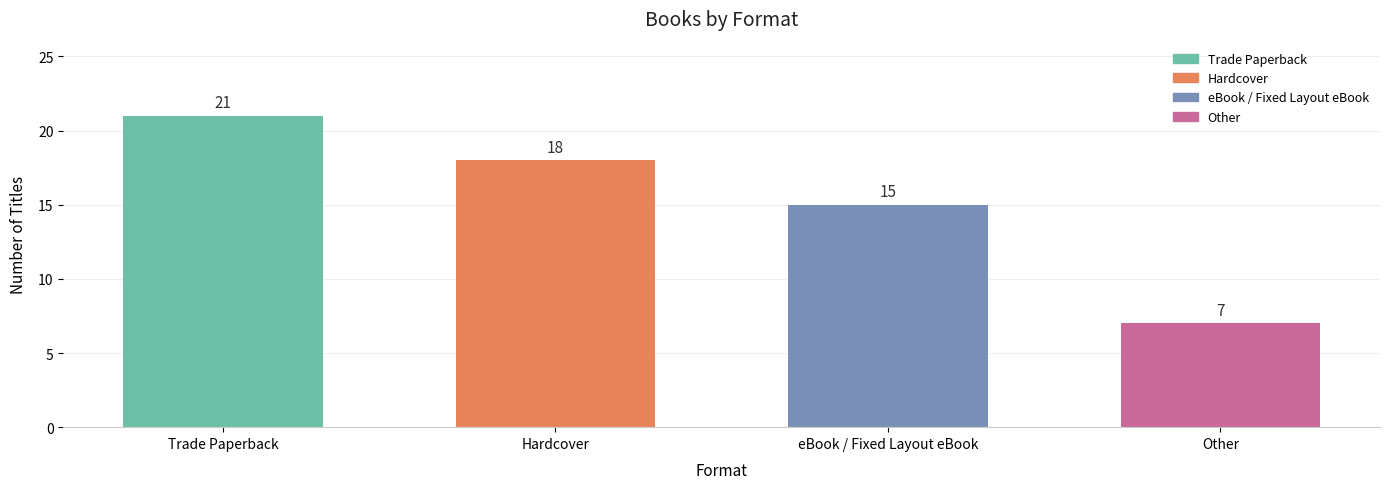

Which category has the lowest value across all series?

Other